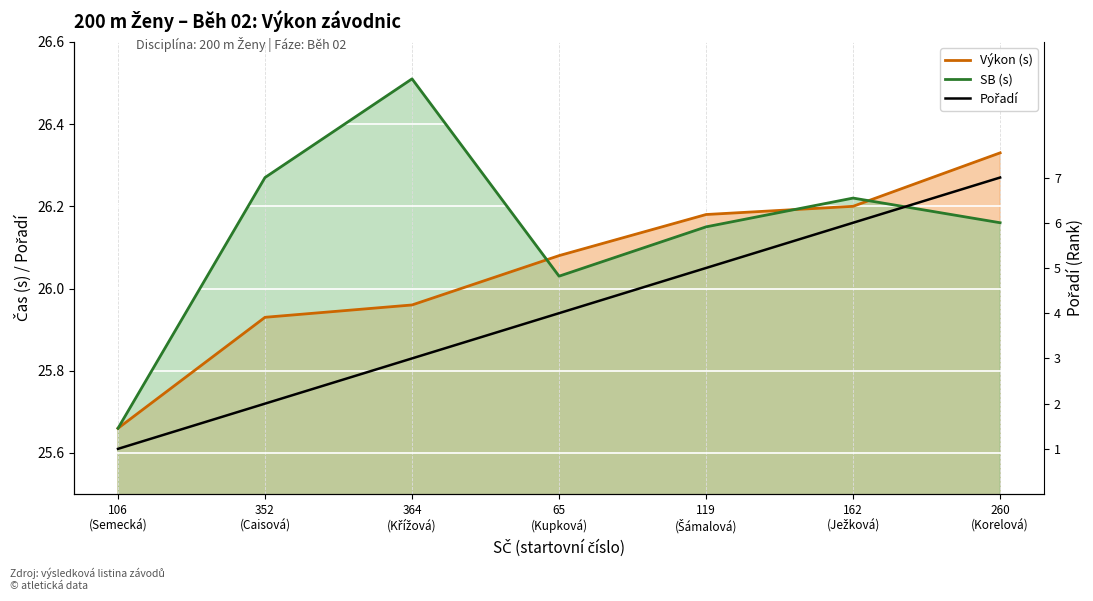

The value at 162
(Ježková) is 6. True or false?

True